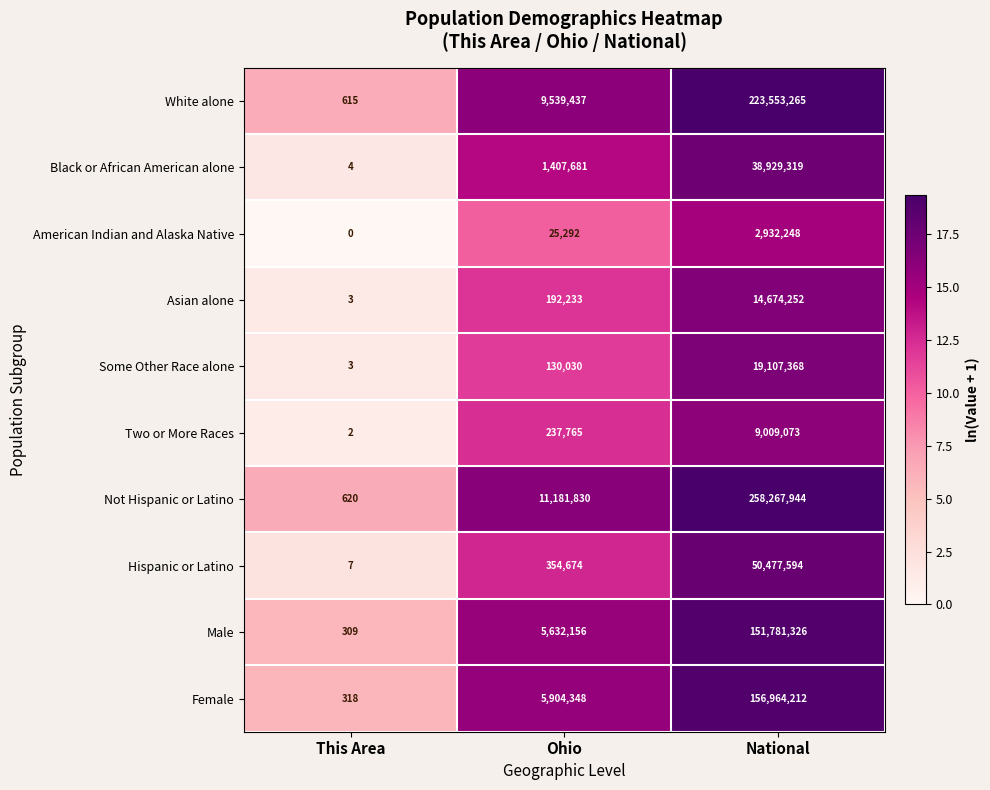

True or false: Male has a value of 234623540 at National.

False